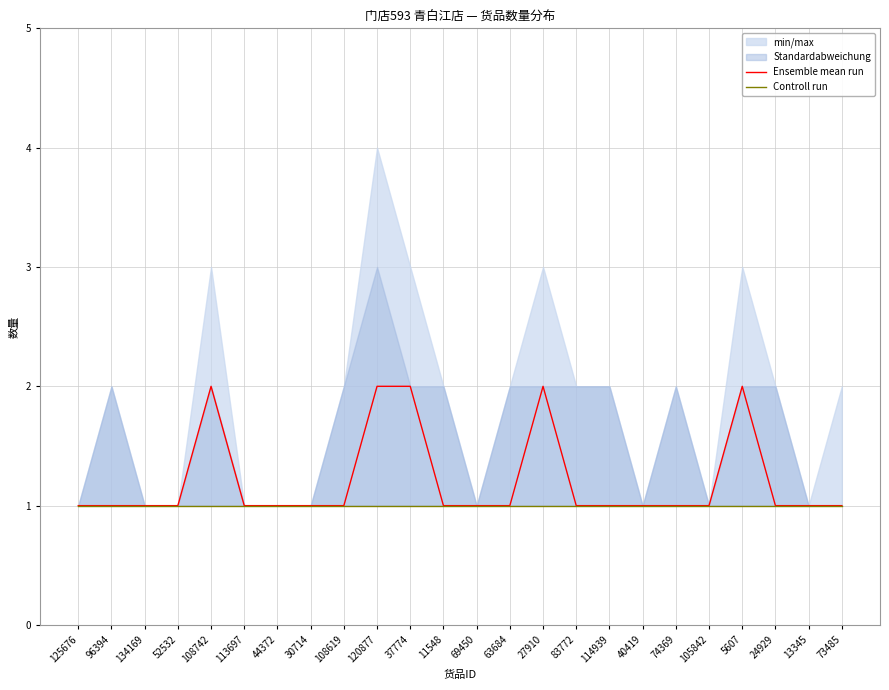

Count the number of categories in the chart.

24